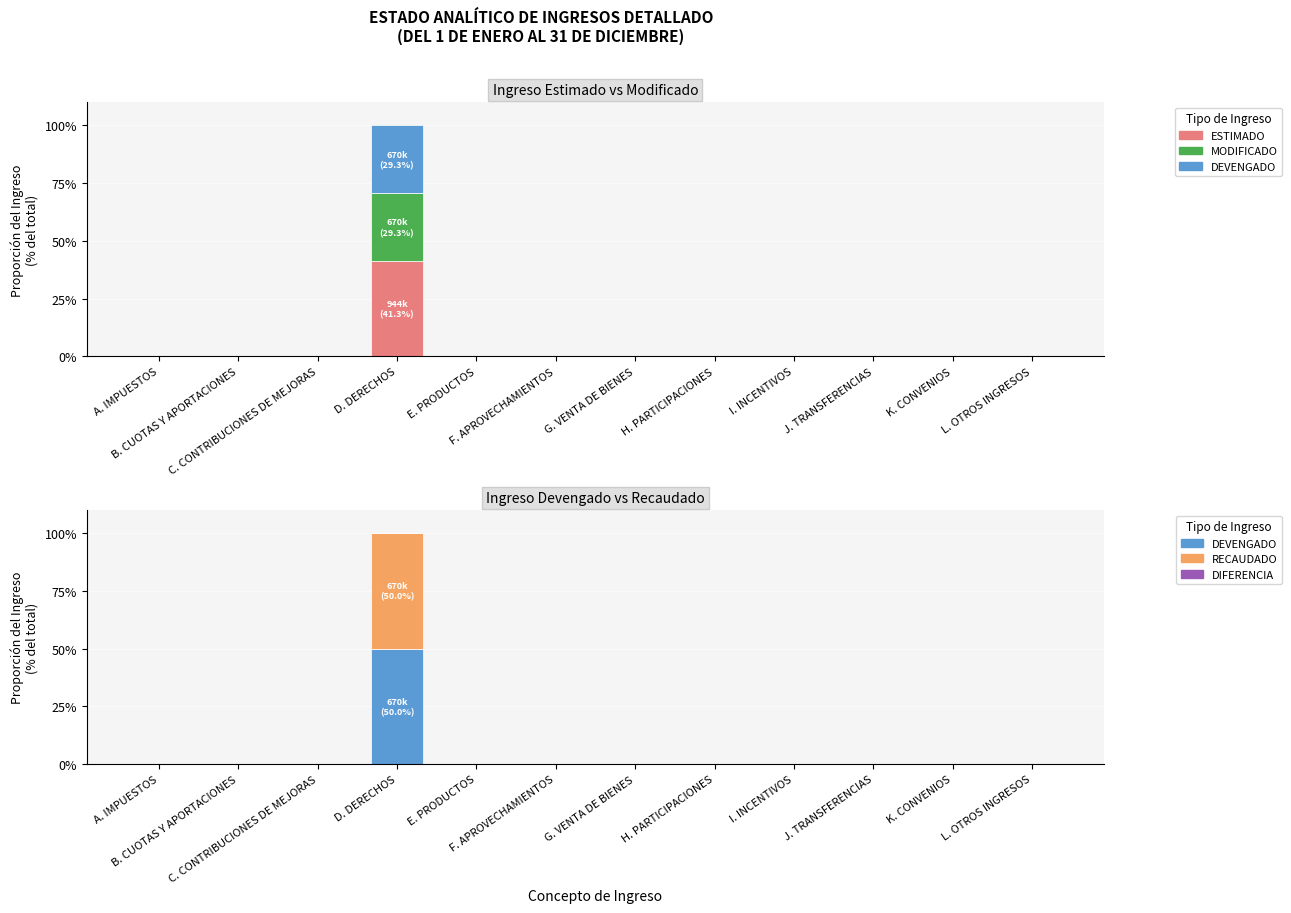

At A. IMPUESTOS, list the series in order from smallest to largest.

ESTIMADO, MODIFICADO, DEVENGADO, RECAUDADO, DIFERENCIA